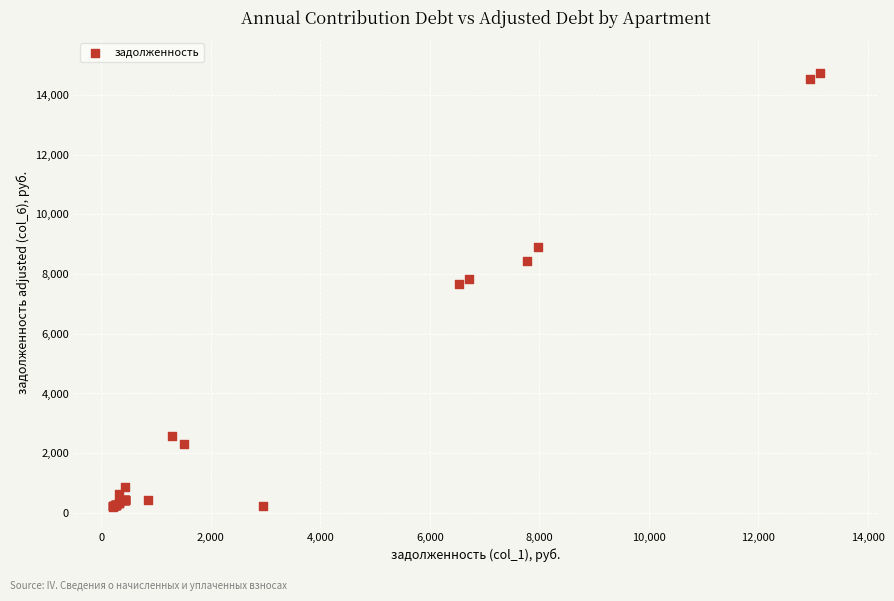

What Y value in the scatter plot is closest to 7471?

7667.1